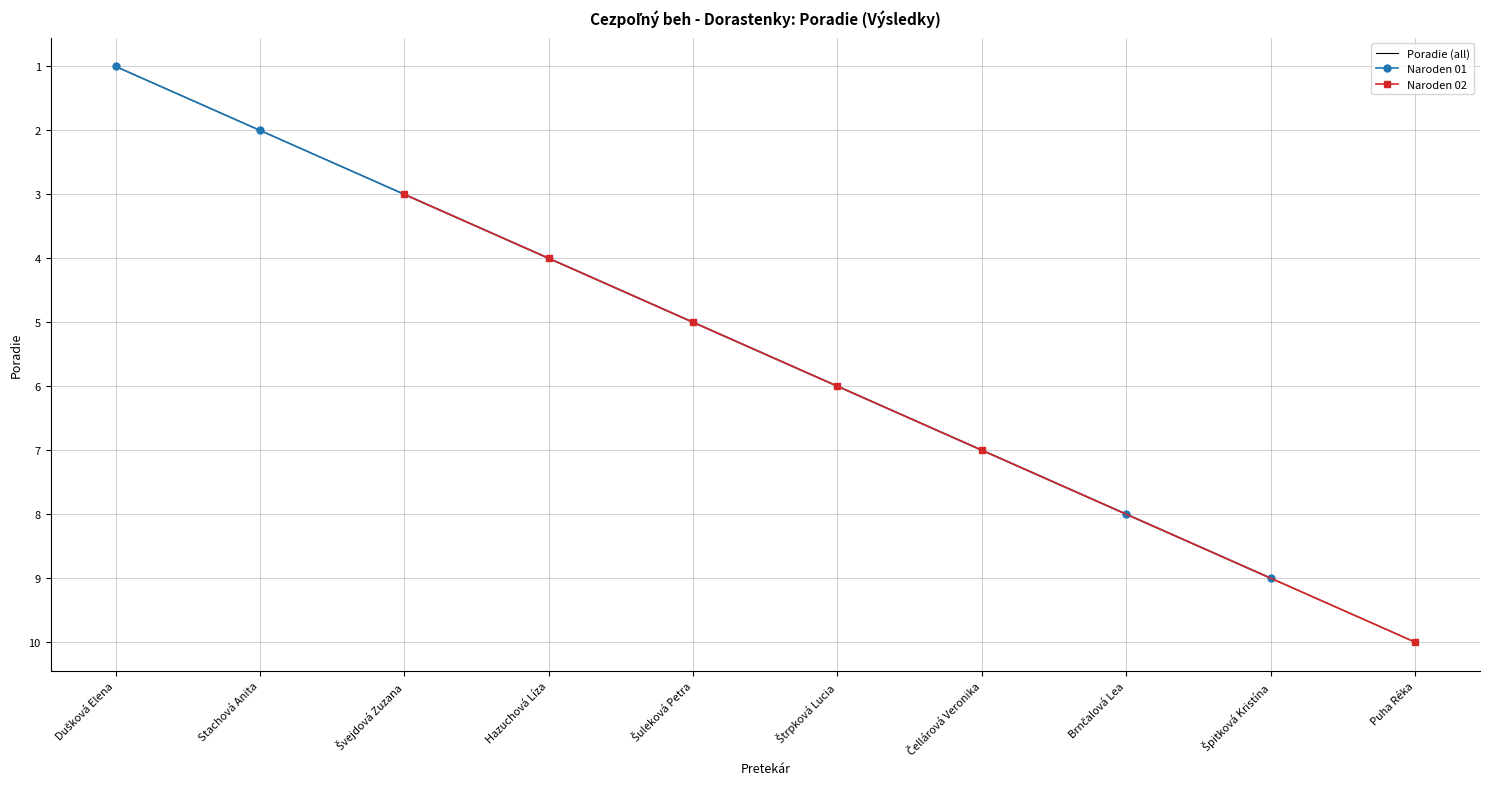

What value does the data have at Stachová Anita?

2